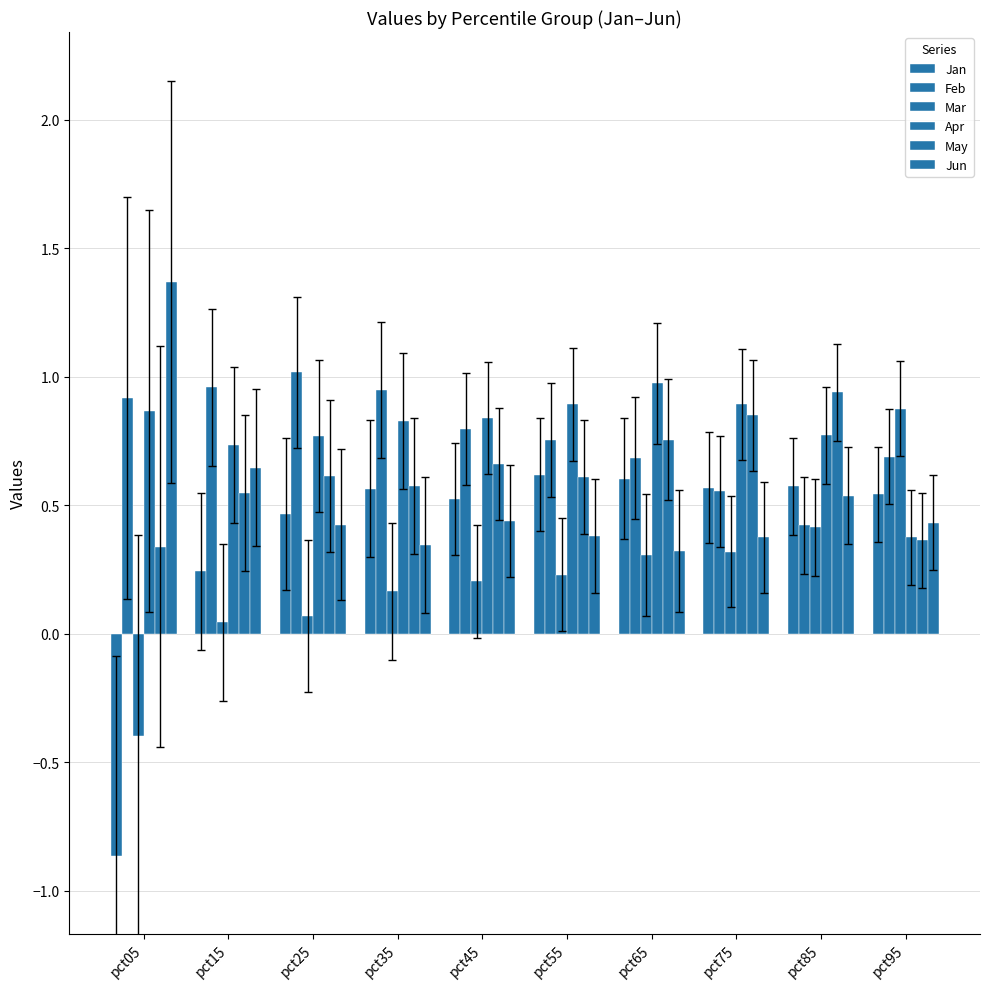

At how many categories does at least one series exceed 0?

10